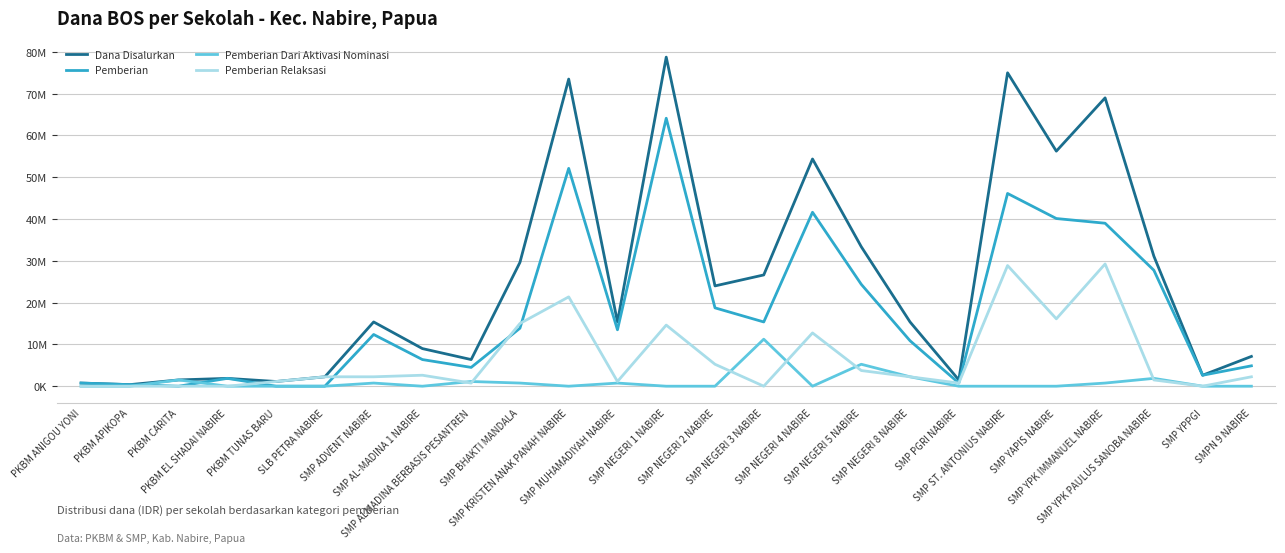

What is the label of the 8th point from the right?

SMP NEGERI 8 NABIRE